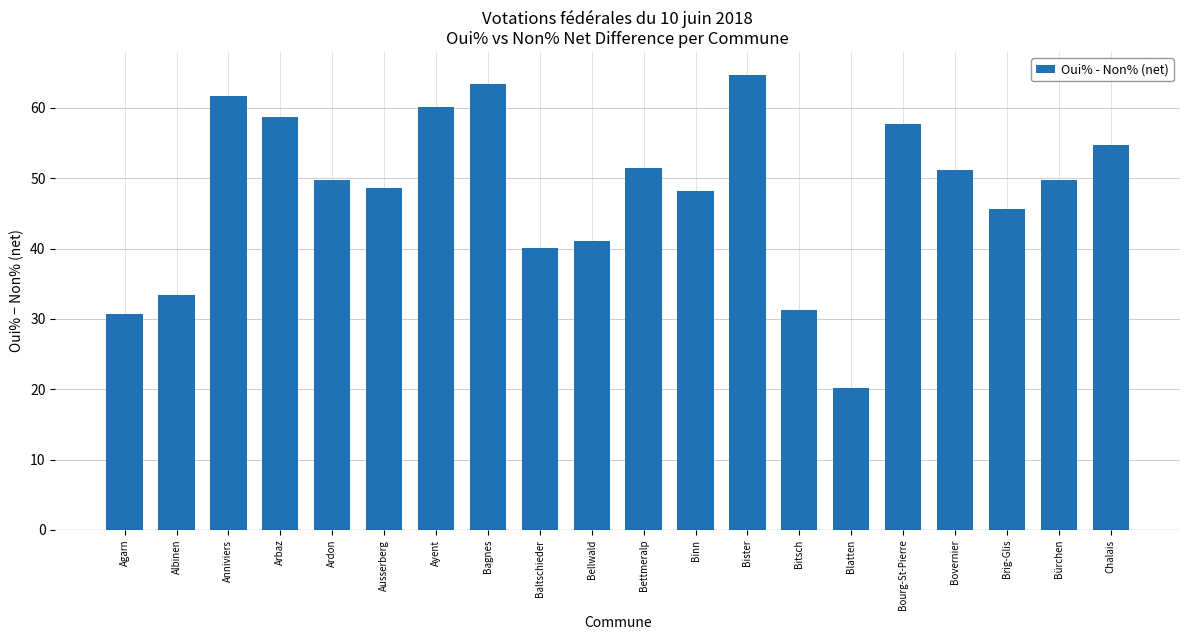

At which label is the value closest to 42?

Bellwald